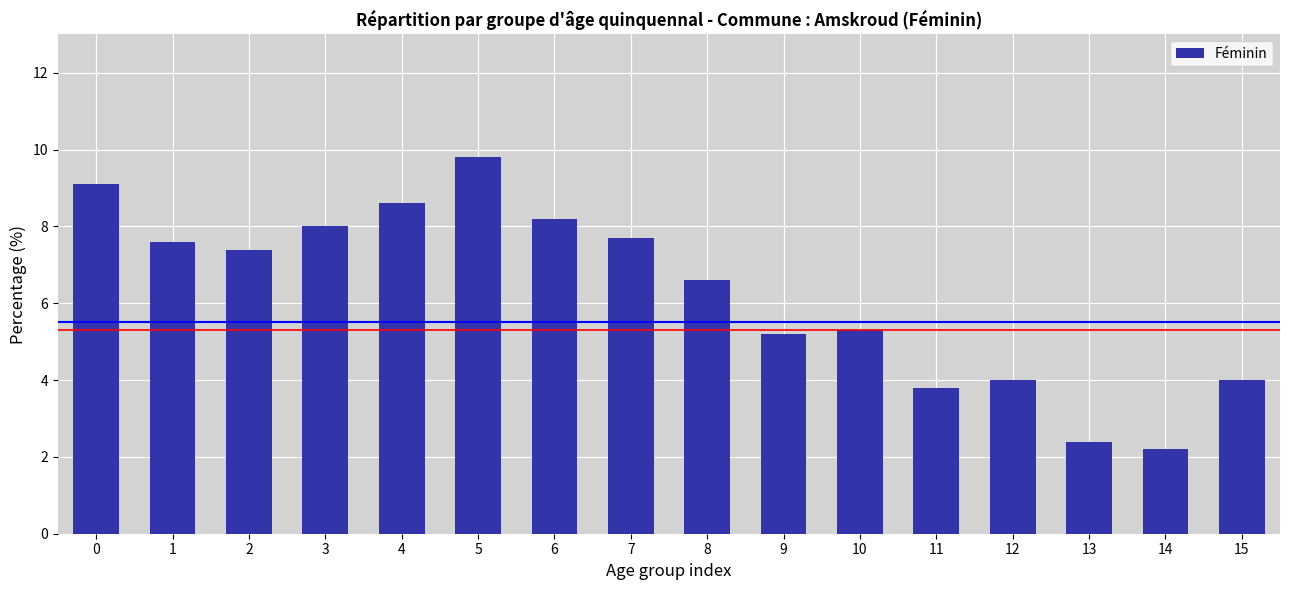

Reading left to right, what are all the values shown in this chart?

0=9.1	1=7.6	2=7.4	3=8.0	4=8.6	5=9.8	6=8.2	7=7.7	8=6.6	9=5.2	10=5.3	11=3.8	12=4.0	13=2.4	14=2.2	15=4.0